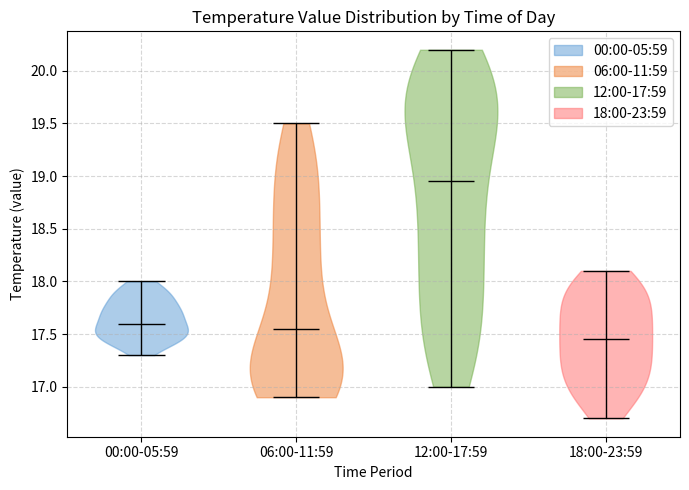

Reading left to right, read every violin against the y-axis: where its median line is, and the lowest and highest points it reaches. The values are not printed on the chart, so give them approximately, as read against the axis.

00:00-05:59: median line 17.60, lowest point 17.30, highest point 18.00
06:00-11:59: median line 17.55, lowest point 16.90, highest point 19.50
12:00-17:59: median line 18.95, lowest point 17.00, highest point 20.20
18:00-23:59: median line 17.45, lowest point 16.70, highest point 18.10